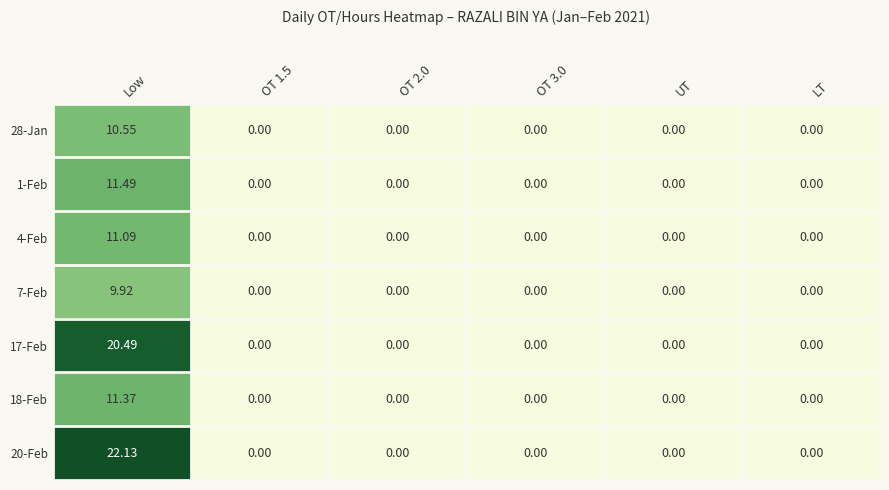

At which label does 28-Jan reach its peak?

Low